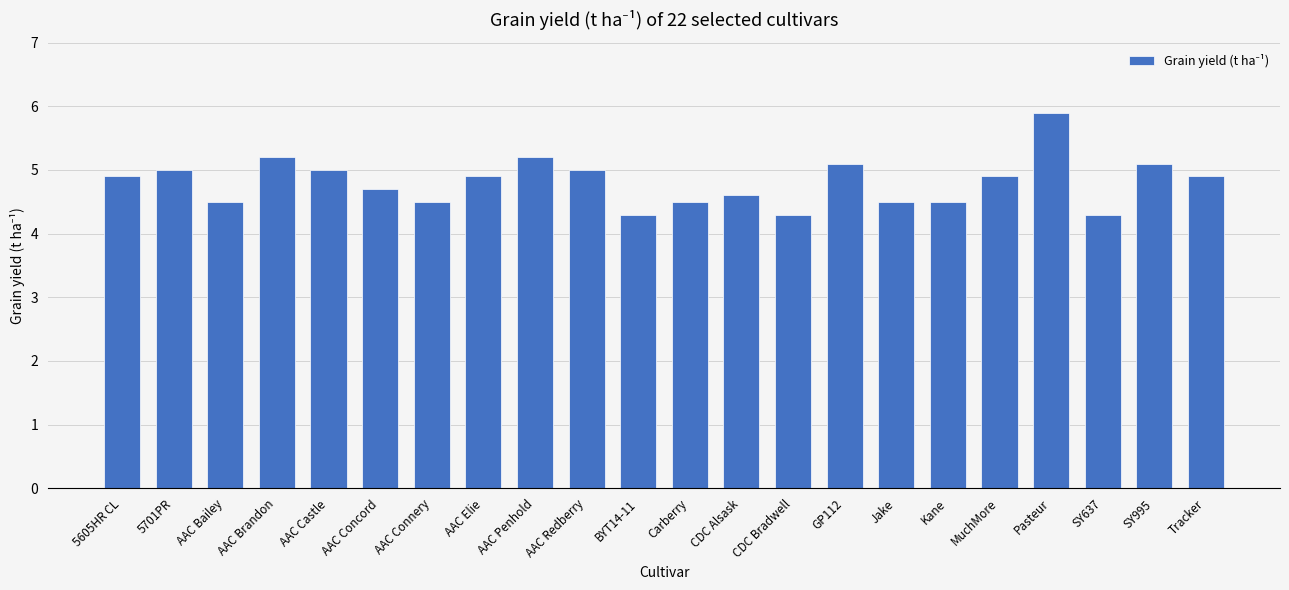

What position from the left is MuchMore?

18